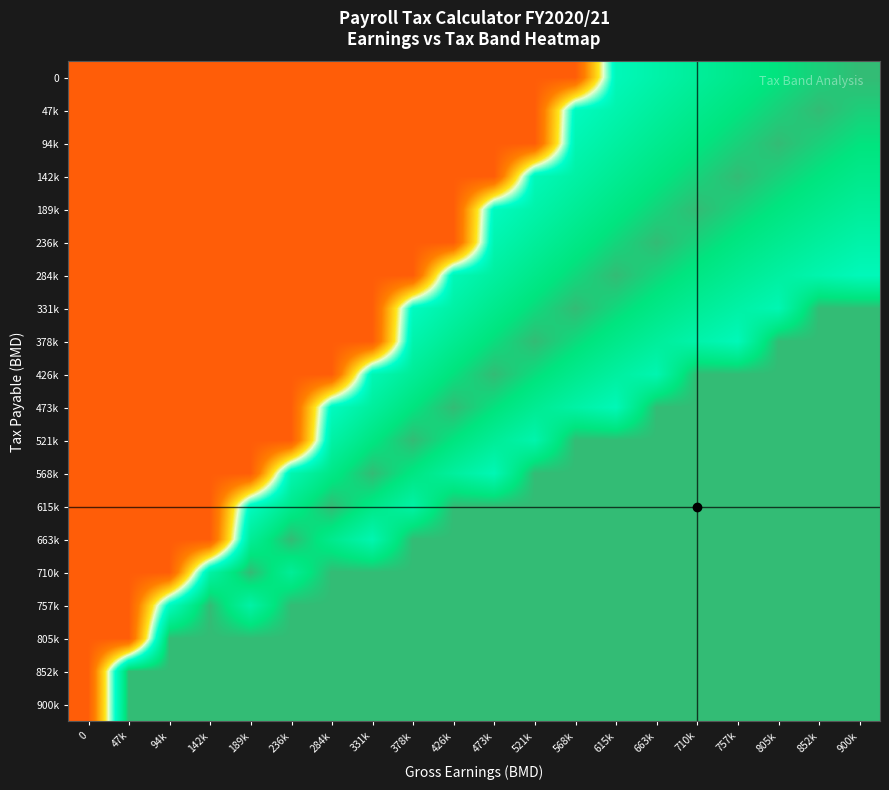

Between 331k and 521k, which is larger?

331k